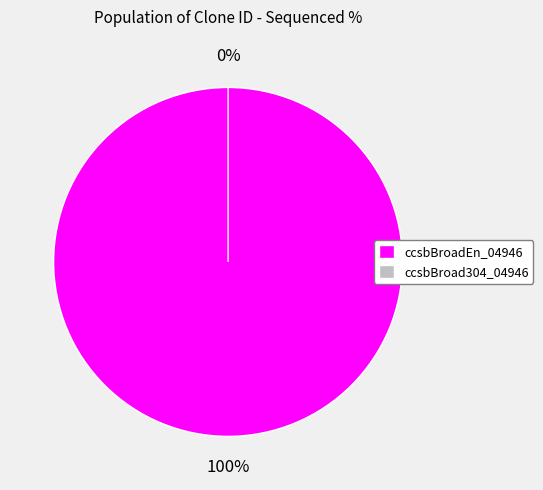

Is ccsbBroadEn_04946 the majority of the pie?

Yes